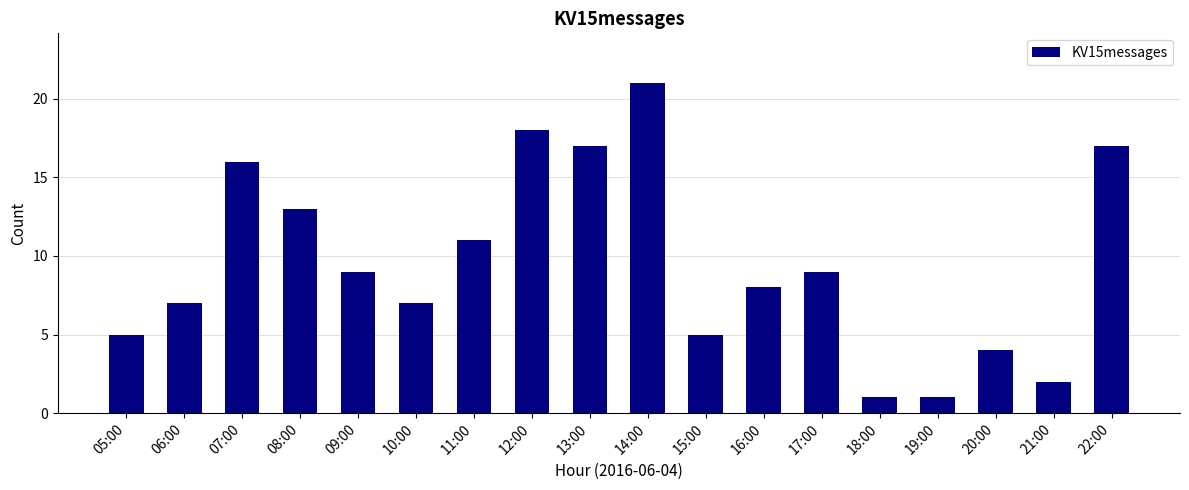

What is the maximum value shown in the chart?

21